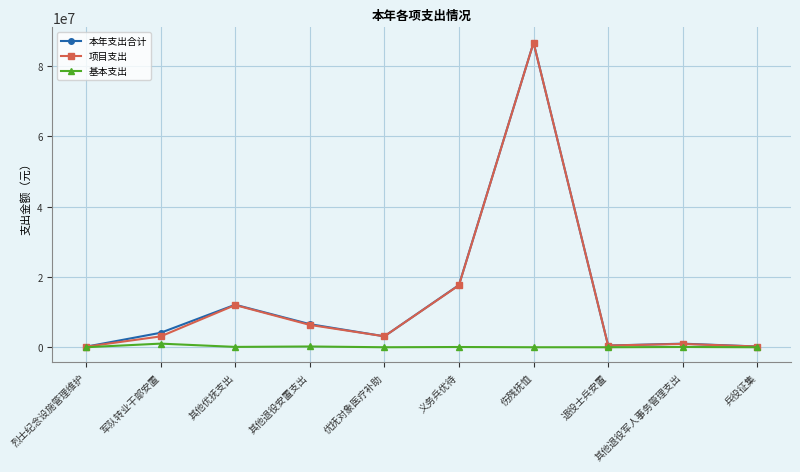

Is the value of 本年支出合计 at 军队转业干部安置 greater than the value of 项目支出 at 兵役征集?

Yes